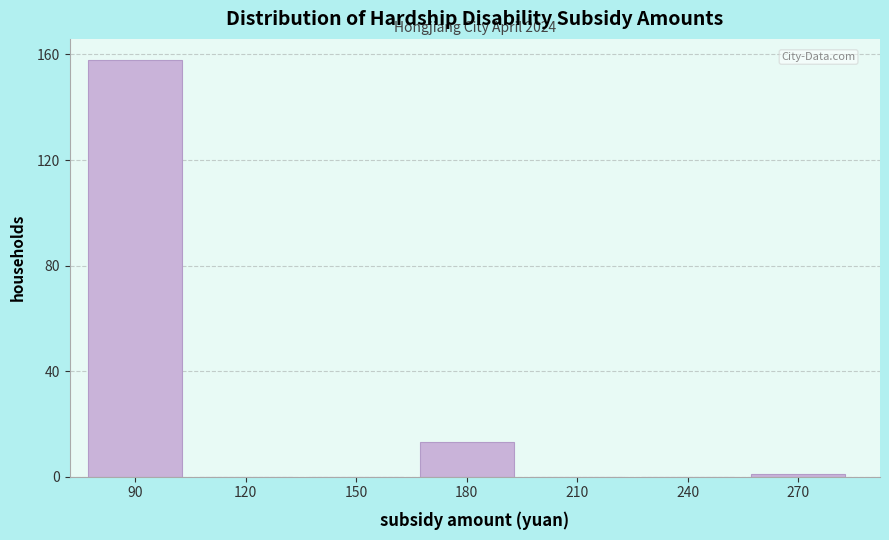

Reading right to left, what are all the values shown in this chart?

270=1	240=0	210=0	180=13	150=0	120=0	90=158